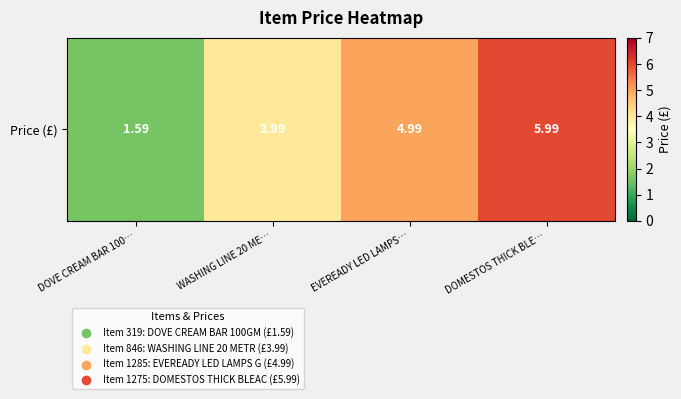

At which label does the data first exceed 4?

EVEREADY LED LAMPS…